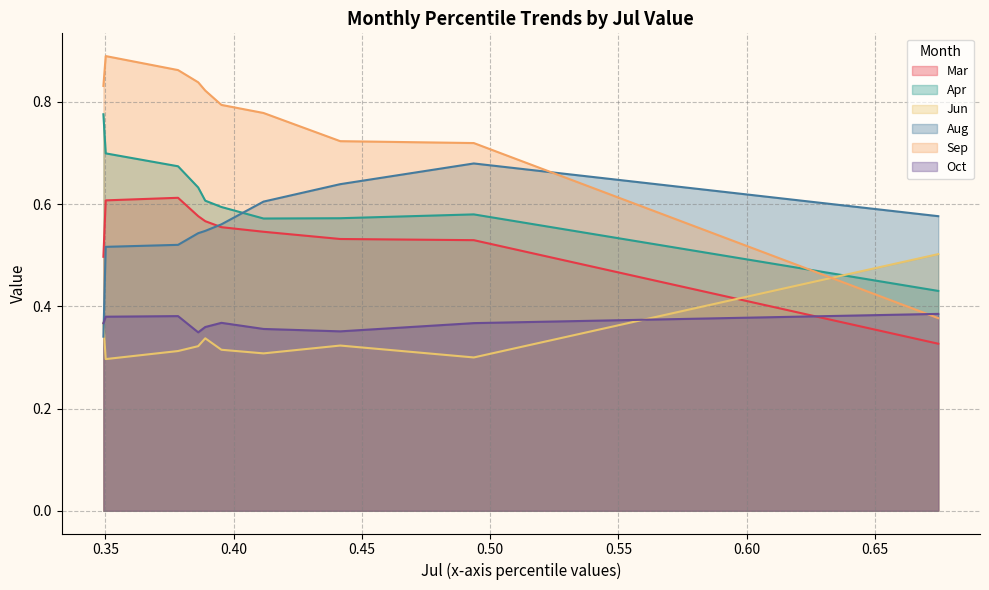

How many Mar values are between 0 and 1?

10